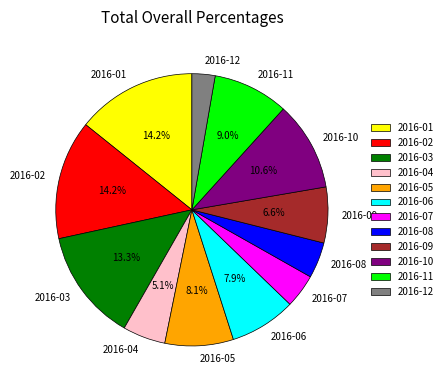

How many slices are in this pie chart?

12